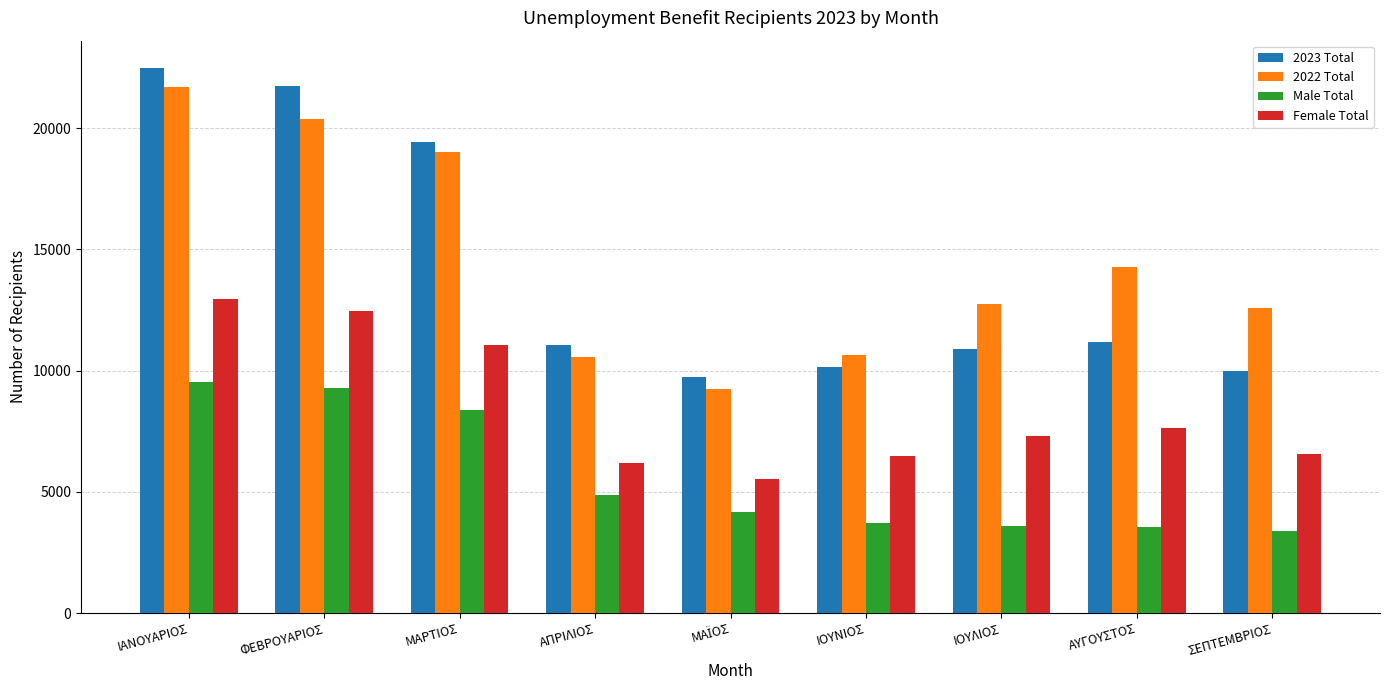

How many data points does each series have?

9